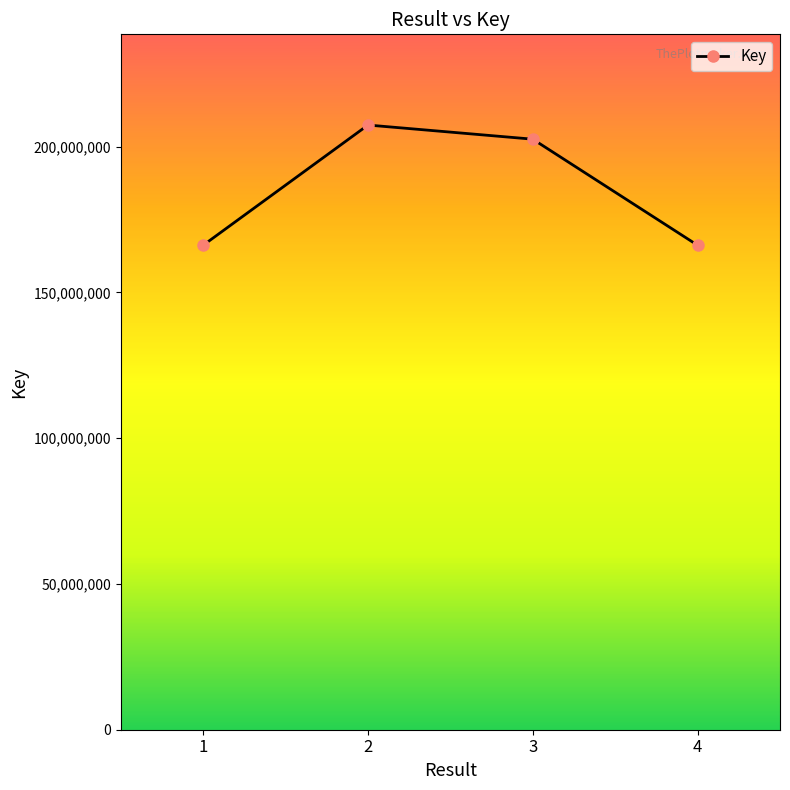

What is the minimum value shown in the chart?

166186742